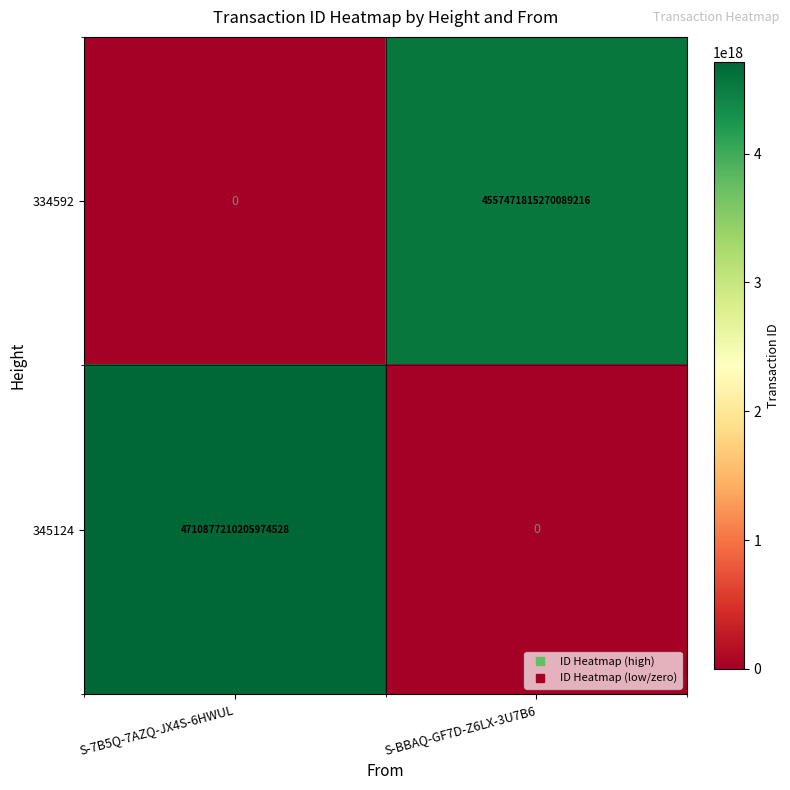

Which series has the largest total across all categories?

345124